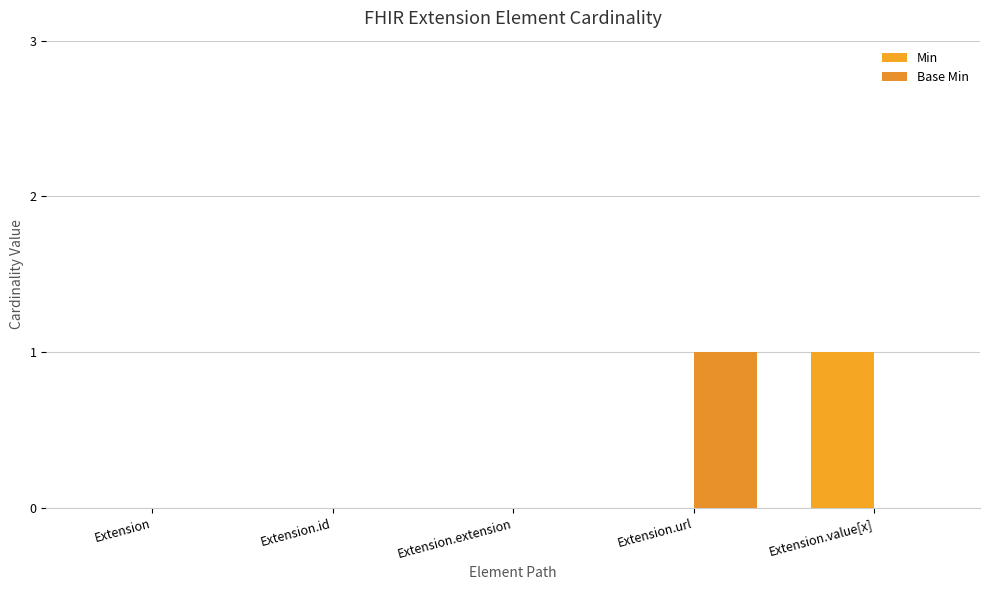

What is the label of the 4th bar from the left?

Extension.url